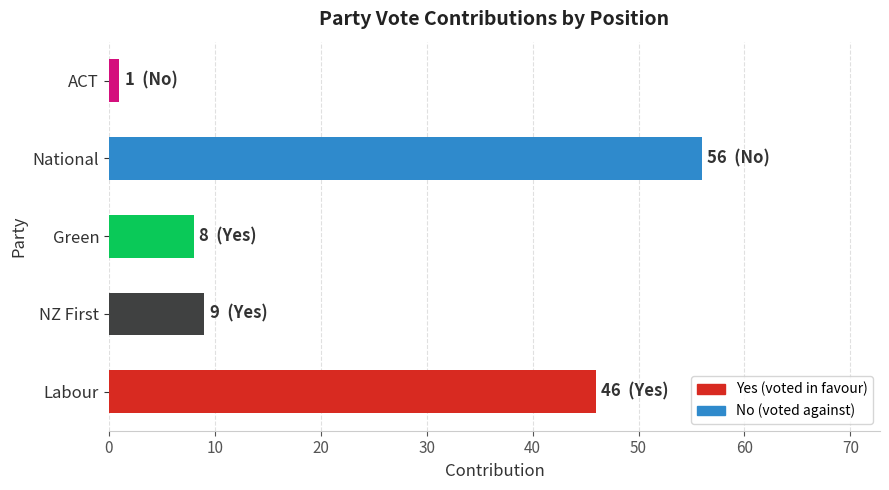

What is the average value?

24